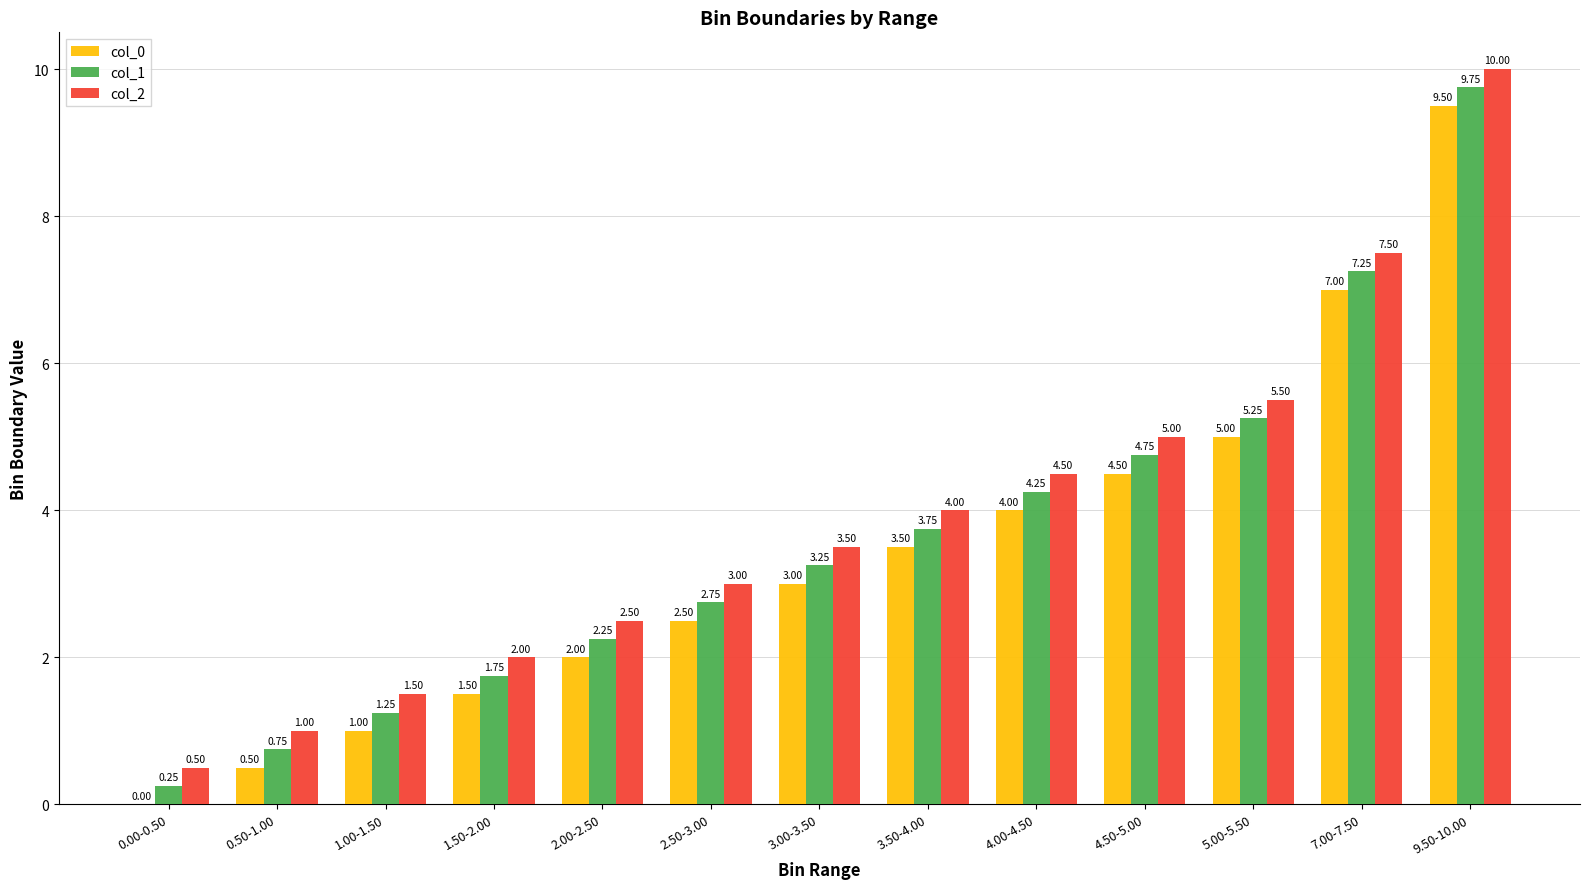

What is the sum of the col_0 values at 1.50-2.00 and 0.50-1.00?

2.0